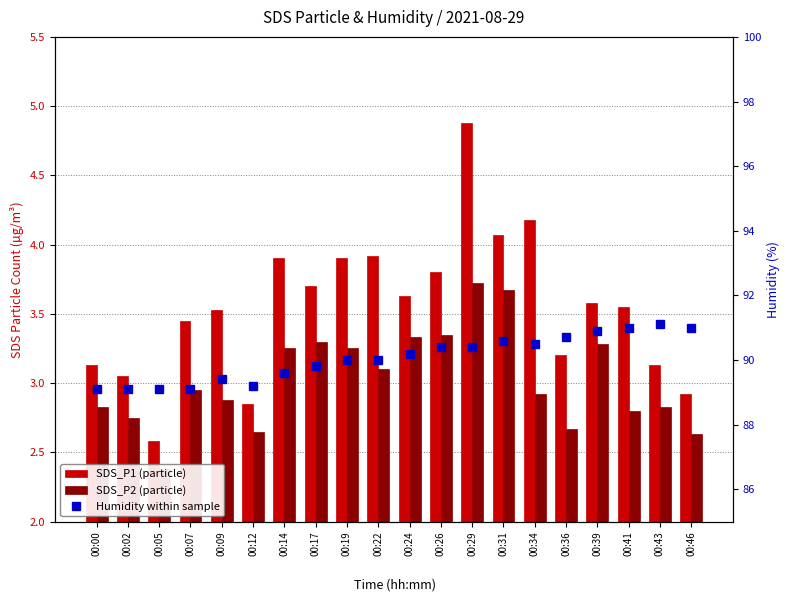

At how many categories does at least one series exceed 60?

20